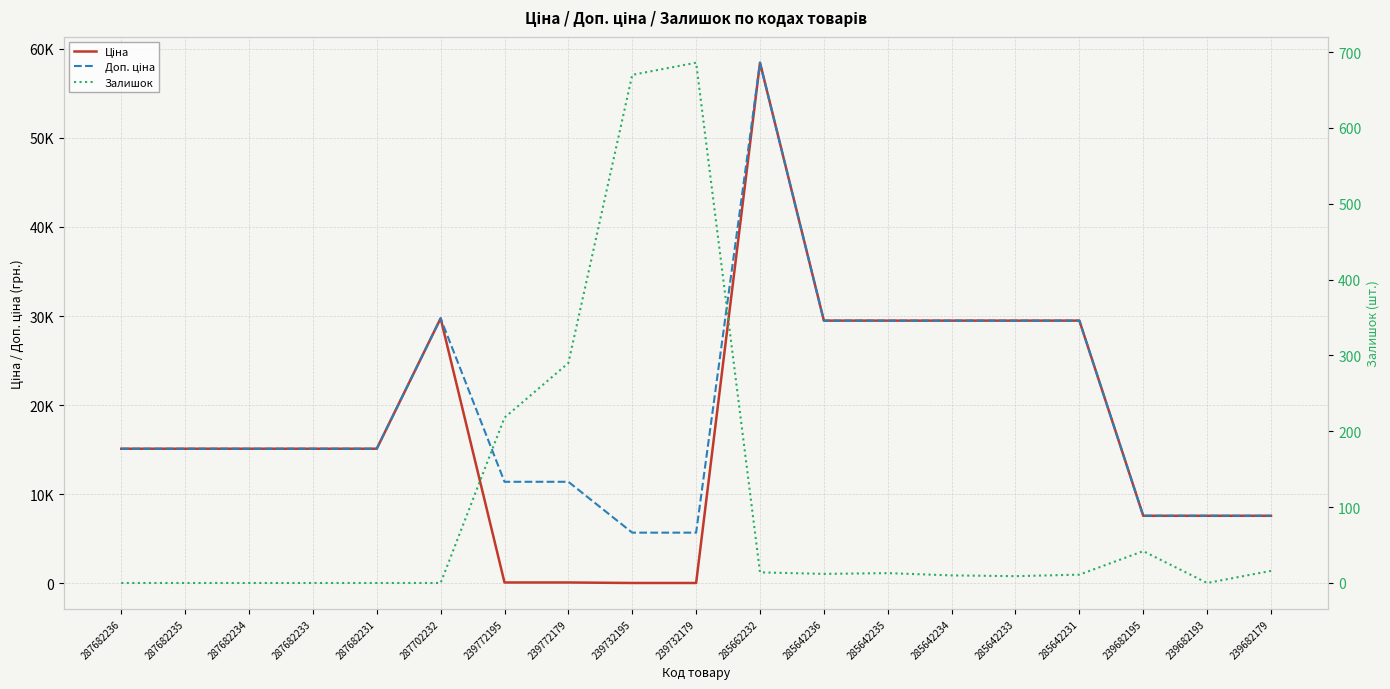

What is the sum of the Доп. ціна values at 287702232 and 285642231?

59238.7